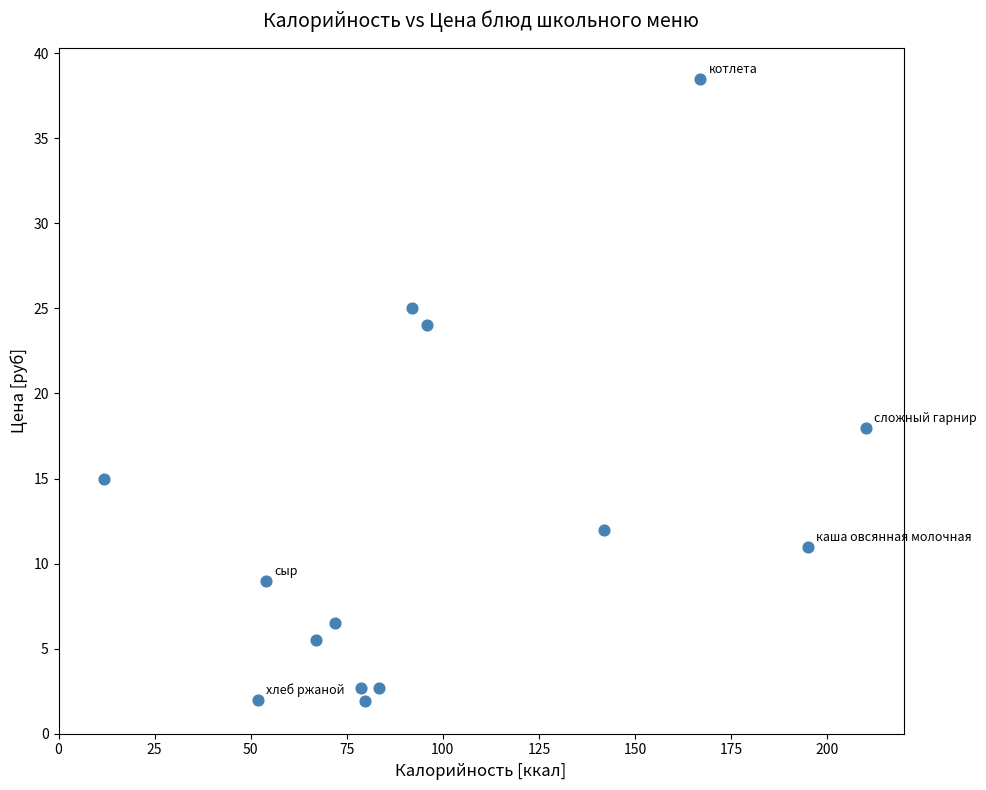

What is the range of Y values (max minus min)?

36.6